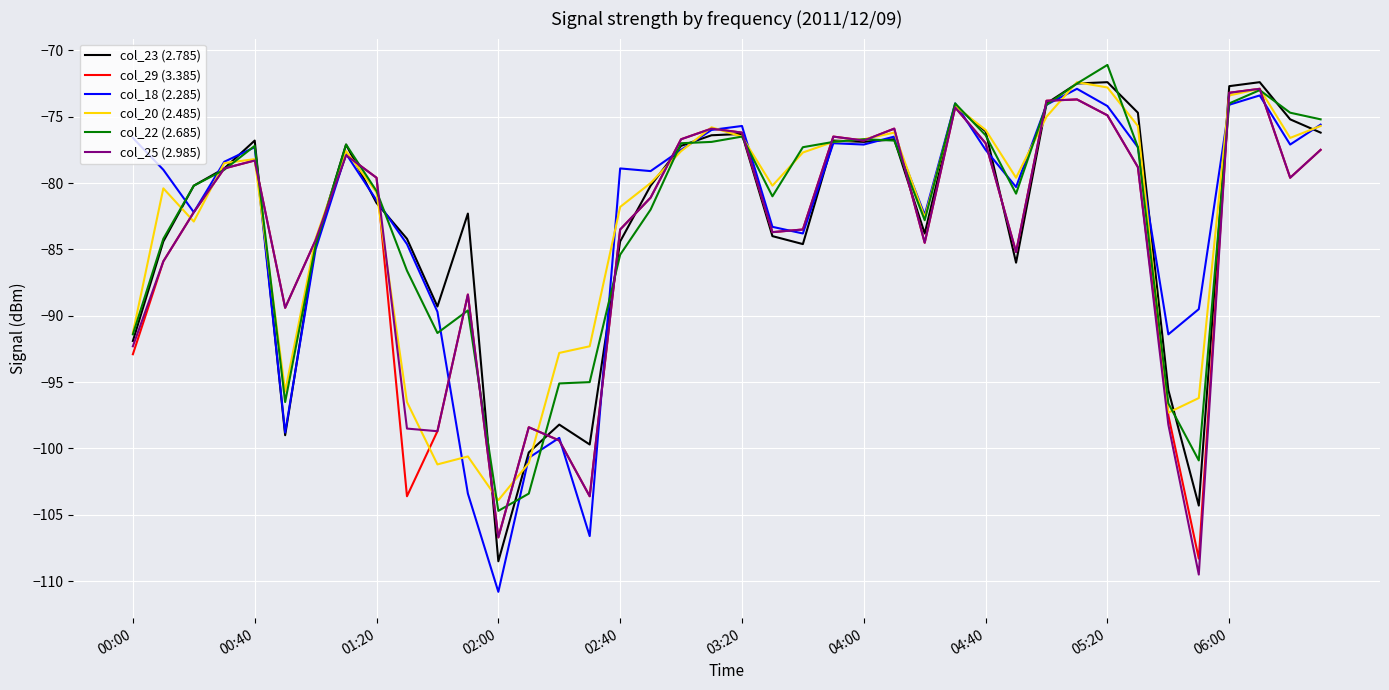

What is the highest value of the col_25 (2.985) series?

-72.9